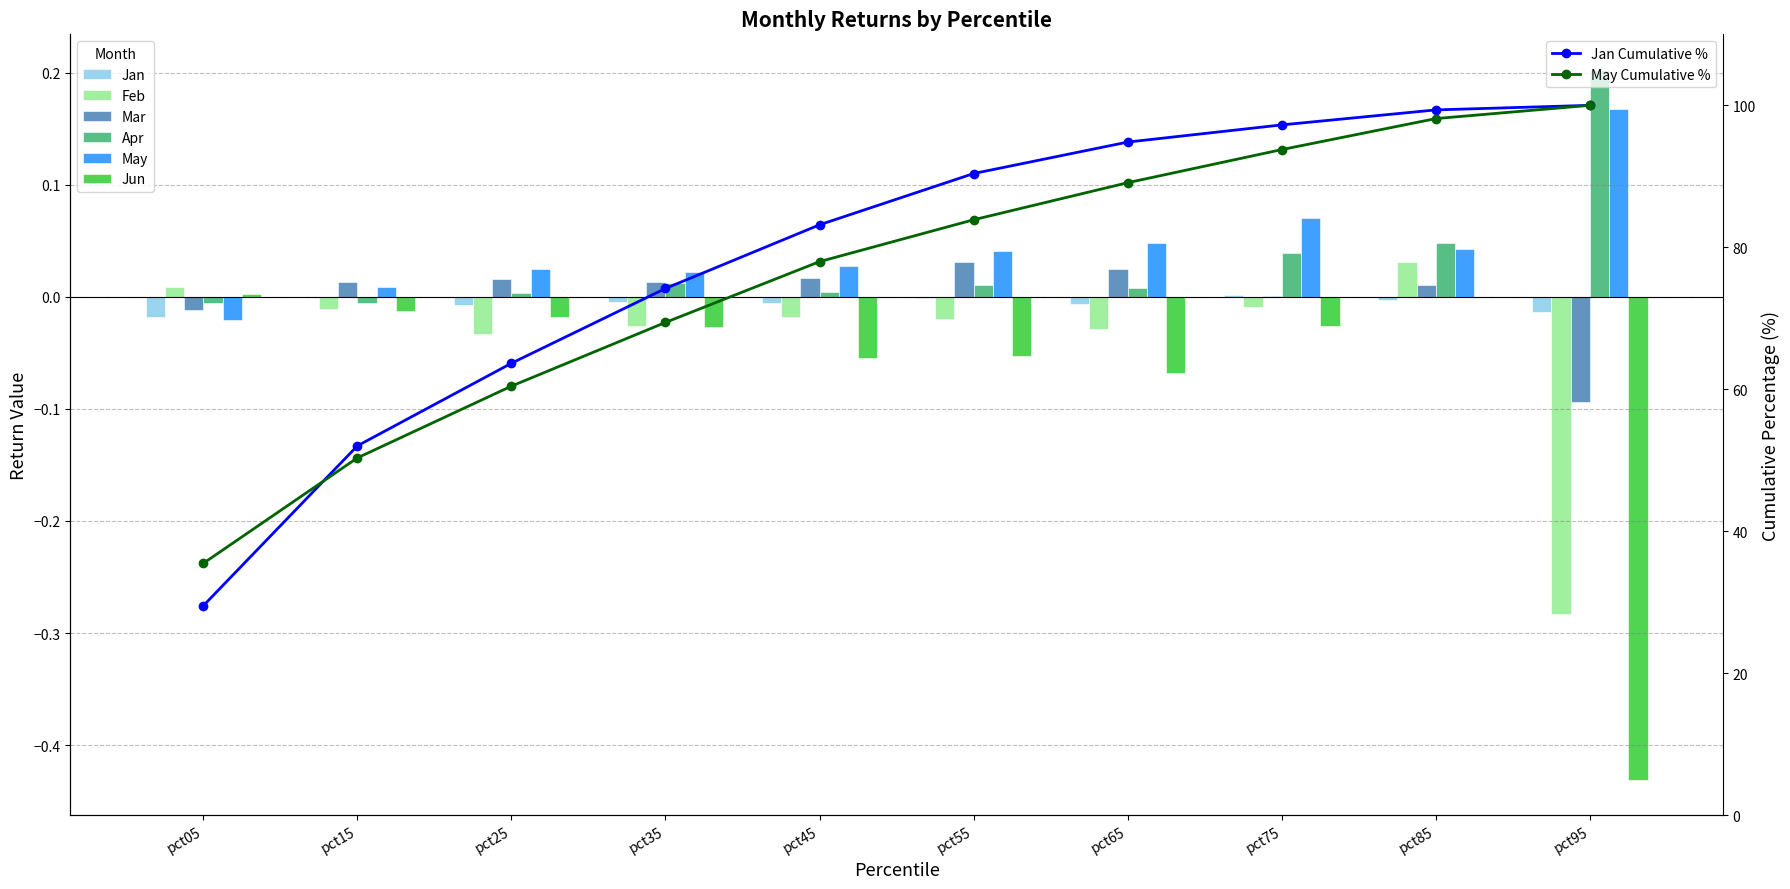

Between pct85 and pct95, which series saw the biggest shift?

Jun